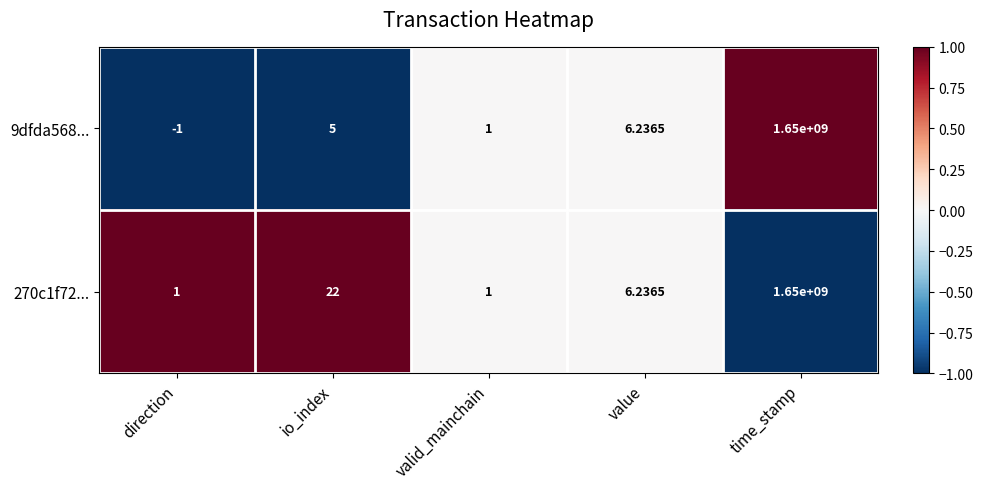

Which category has the highest value in the 9dfda568... series?

time_stamp